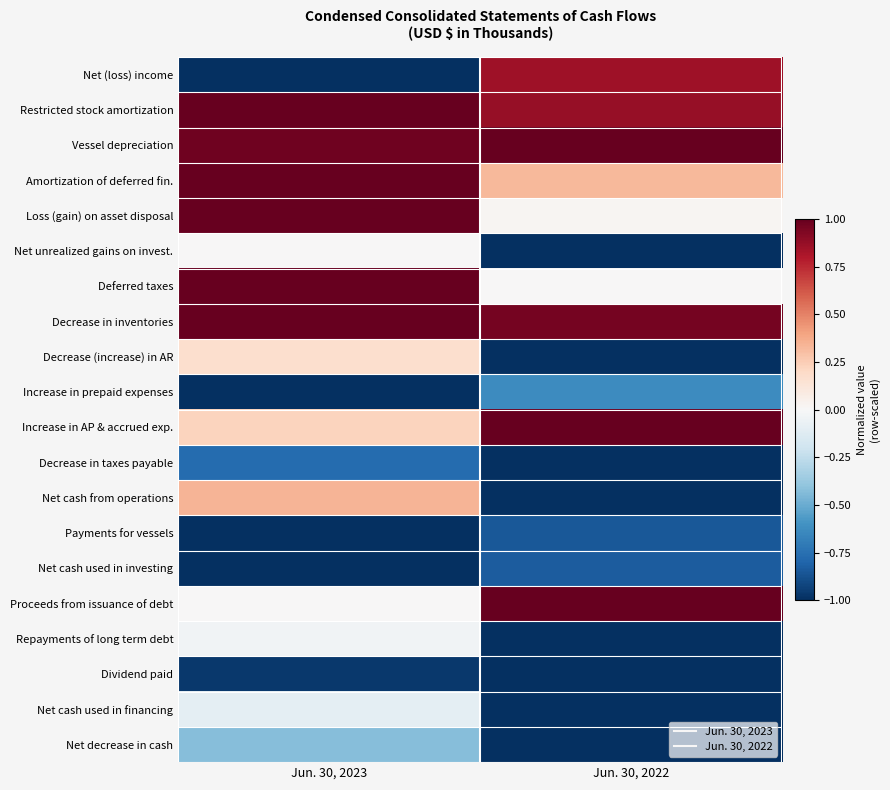

Reading left to right, what are all the values shown in this chart?

Net (loss) income: Jun. 30, 2023=-1.0	Jun. 30, 2022=0.8
Restricted stock amortization: Jun. 30, 2023=1.0	Jun. 30, 2022=0.9
Vessel depreciation: Jun. 30, 2023=1.0	Jun. 30, 2022=1.0
Amortization of deferred fin.: Jun. 30, 2023=1.0	Jun. 30, 2022=0.3
Loss (gain) on asset disposal: Jun. 30, 2023=1.0	Jun. 30, 2022=0.0
Net unrealized gains on invest.: Jun. 30, 2023=0.0	Jun. 30, 2022=-1.0
Deferred taxes: Jun. 30, 2023=1.0	Jun. 30, 2022=0.0
Decrease in inventories: Jun. 30, 2023=1.0	Jun. 30, 2022=1.0
Decrease (increase) in AR: Jun. 30, 2023=0.2	Jun. 30, 2022=-1.0
Increase in prepaid expenses: Jun. 30, 2023=-1.0	Jun. 30, 2022=-0.6
Increase in AP & accrued exp.: Jun. 30, 2023=0.2	Jun. 30, 2022=1.0
Decrease in taxes payable: Jun. 30, 2023=-0.8	Jun. 30, 2022=-1.0
Net cash from operations: Jun. 30, 2023=0.3	Jun. 30, 2022=-1.0
Payments for vessels: Jun. 30, 2023=-1.0	Jun. 30, 2022=-0.8
Net cash used in investing: Jun. 30, 2023=-1.0	Jun. 30, 2022=-0.8
Proceeds from issuance of debt: Jun. 30, 2023=0.0	Jun. 30, 2022=1.0
Repayments of long term debt: Jun. 30, 2023=-0.0	Jun. 30, 2022=-1.0
Dividend paid: Jun. 30, 2023=-1.0	Jun. 30, 2022=-1.0
Net cash used in financing: Jun. 30, 2023=-0.1	Jun. 30, 2022=-1.0
Net decrease in cash: Jun. 30, 2023=-0.4	Jun. 30, 2022=-1.0